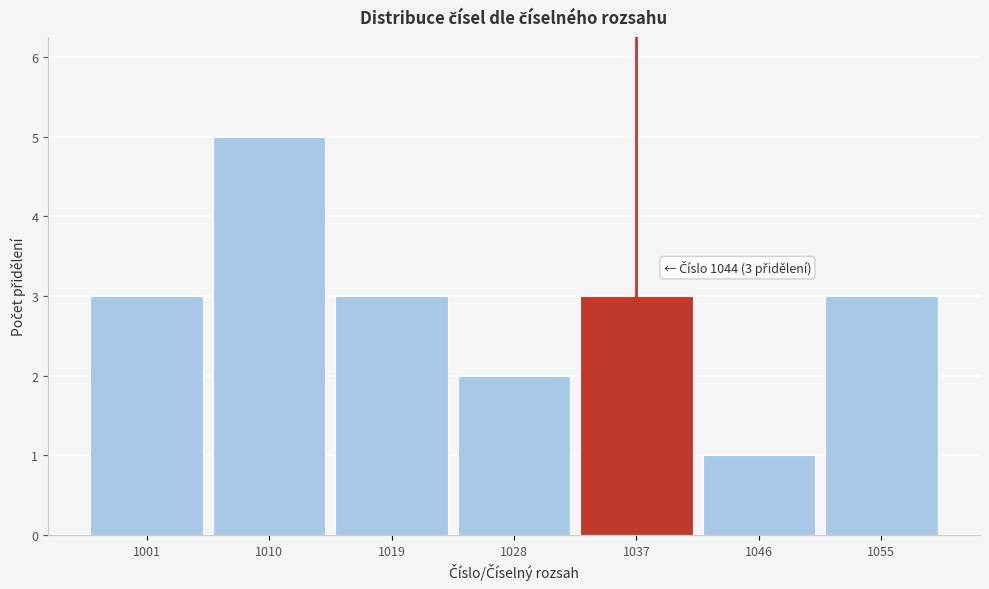

Reading right to left, what are all the values shown in this chart?

1055=3	1046=1	1037=3	1028=2	1019=3	1010=5	1001=3